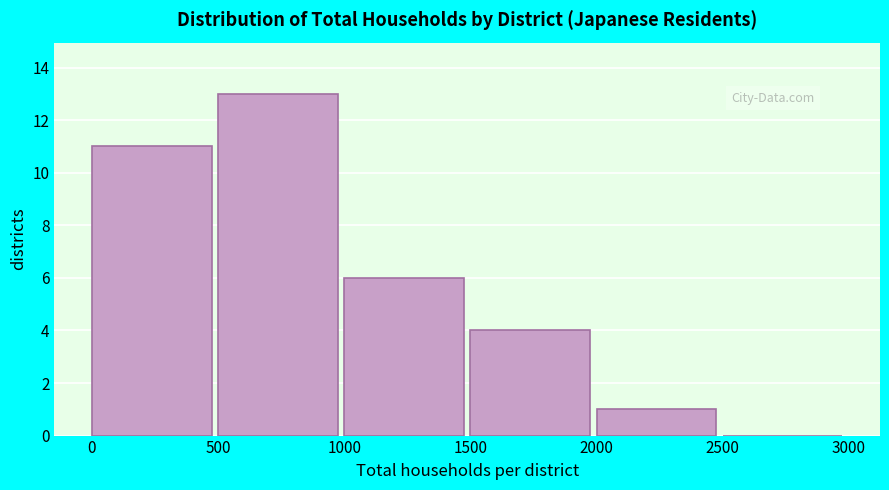

How tall is the bar that spans 500 to 1000 on the x-axis? The values are not printed on the chart, so give them approximately, as read against the axis.

13